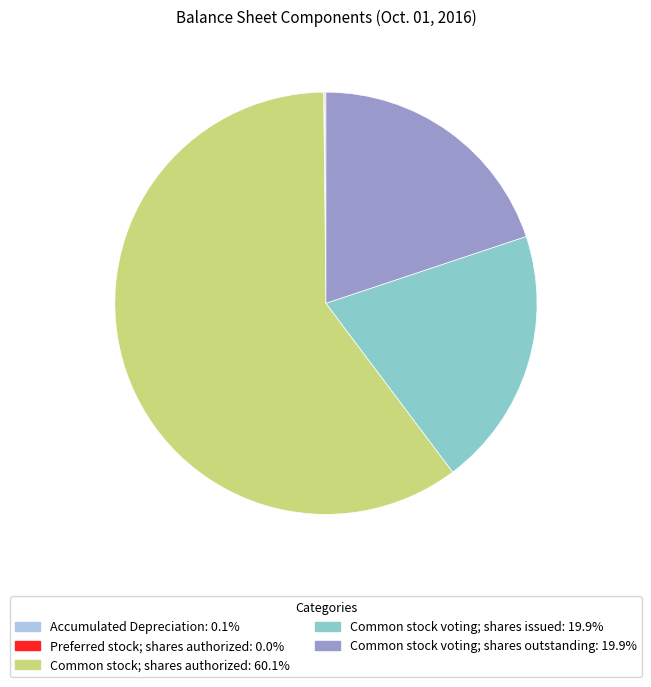

Is there a majority slice in this chart?

Yes